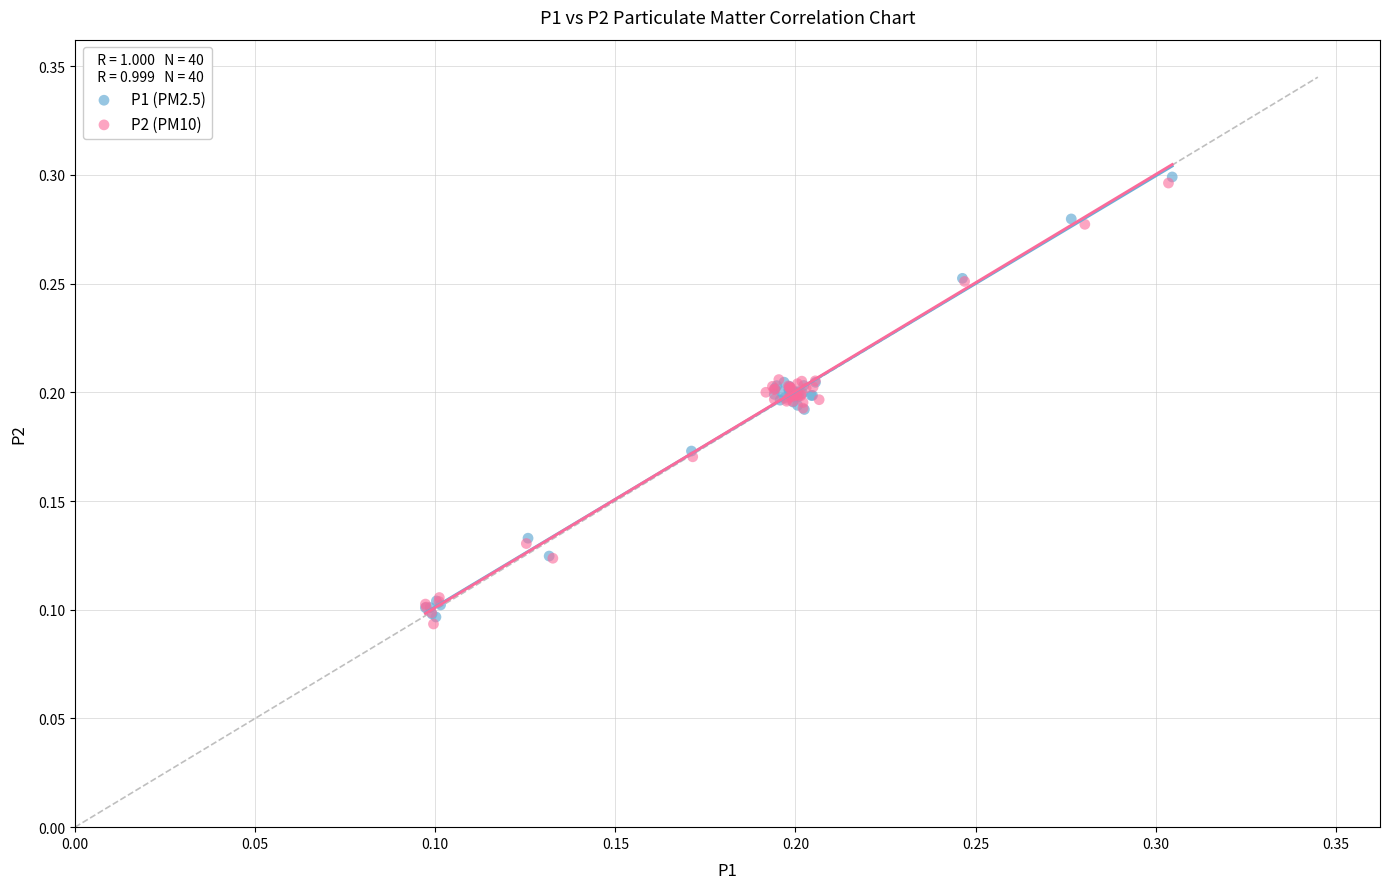

What are all the series names shown in the legend?

P1 (PM2.5), P2 (PM10)